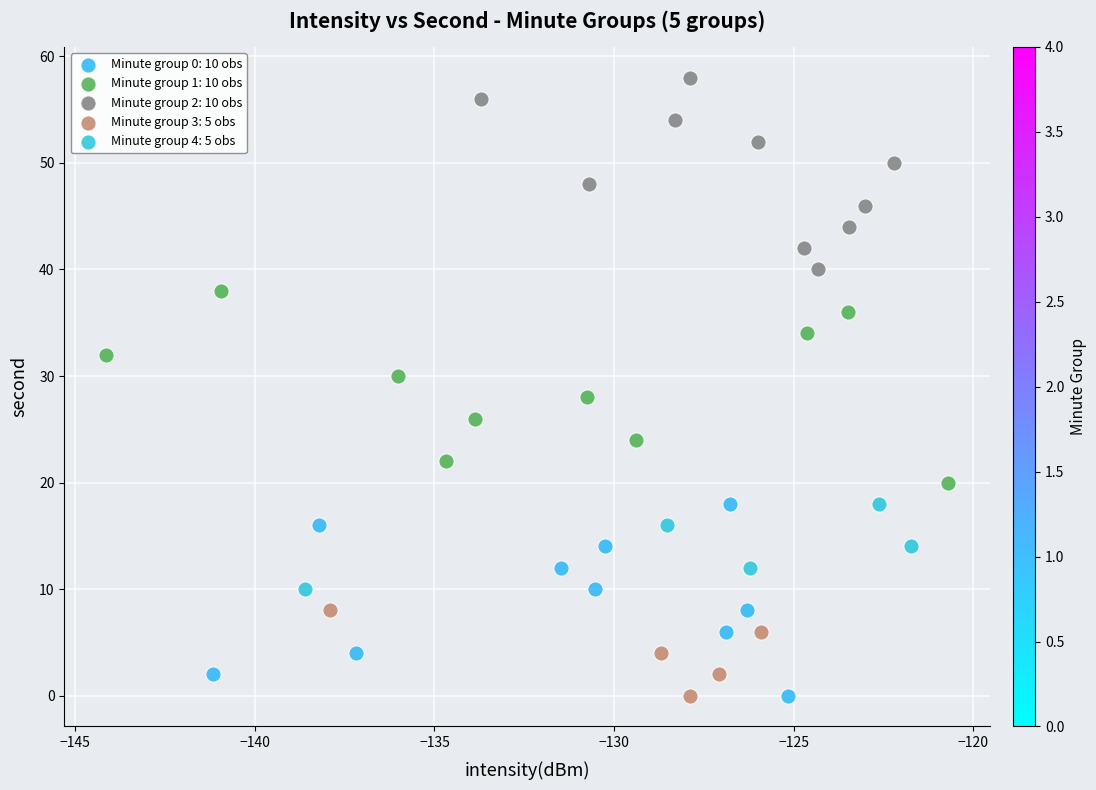

Which series contains the highest Y value?

Minute group 2: 10 obs